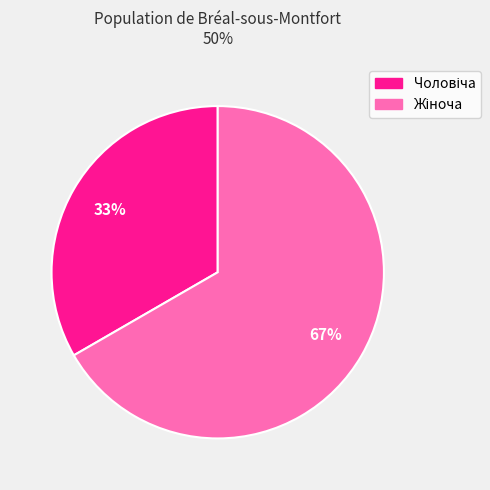

Is there any slice that represents more than half of the pie?

Yes